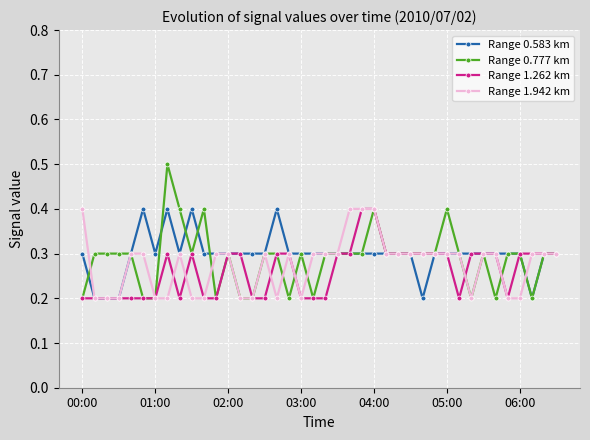

How many data points does each series have?

40